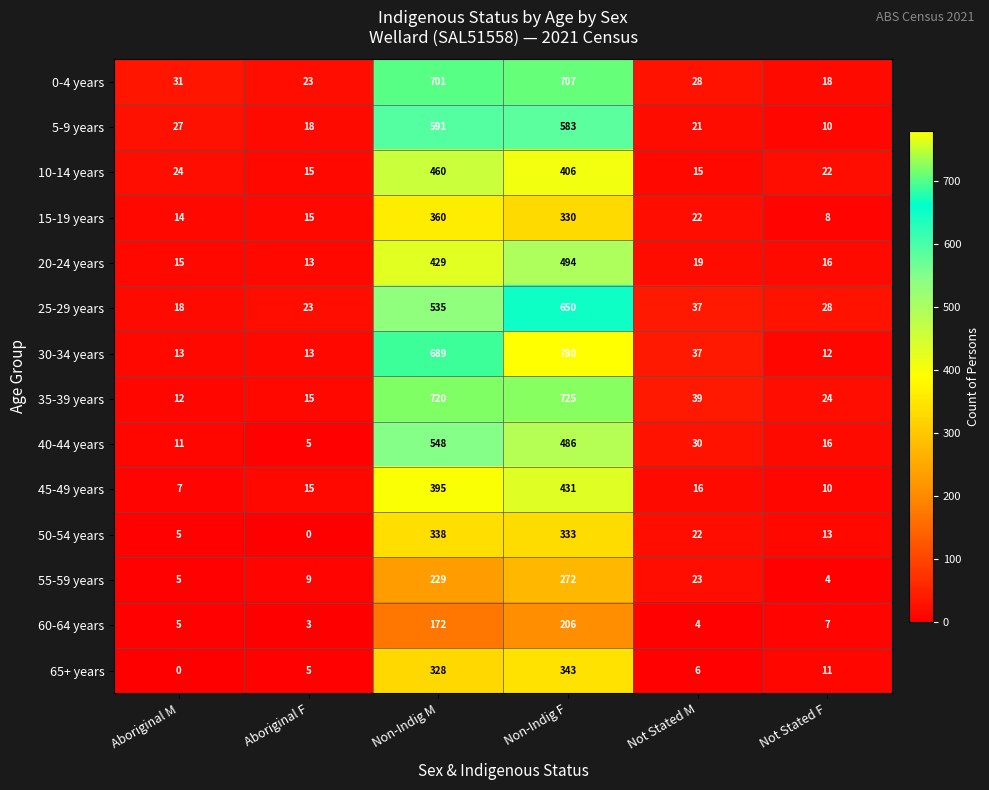

Rank the series by their maximum value, from highest to lowest.

30-34 years, 35-39 years, 0-4 years, 25-29 years, 5-9 years, 40-44 years, 20-24 years, 10-14 years, 45-49 years, 15-19 years, 65+ years, 50-54 years, 55-59 years, 60-64 years